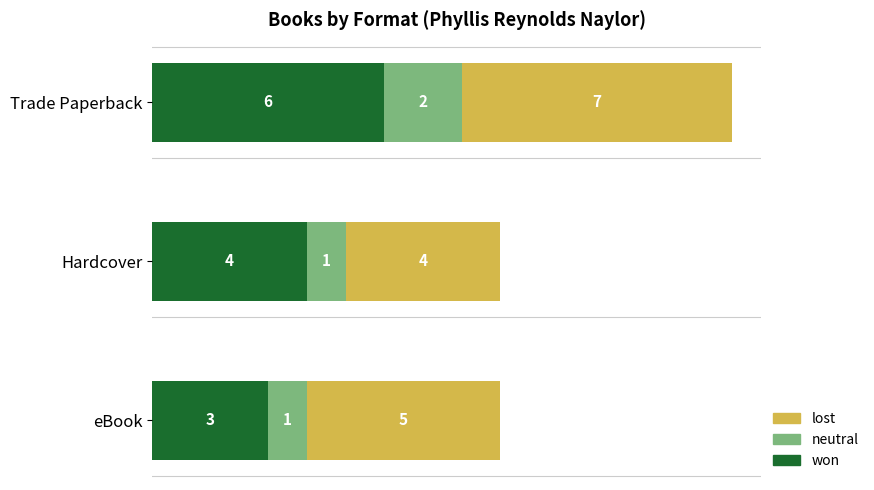

How many distinct data groups are displayed?

3